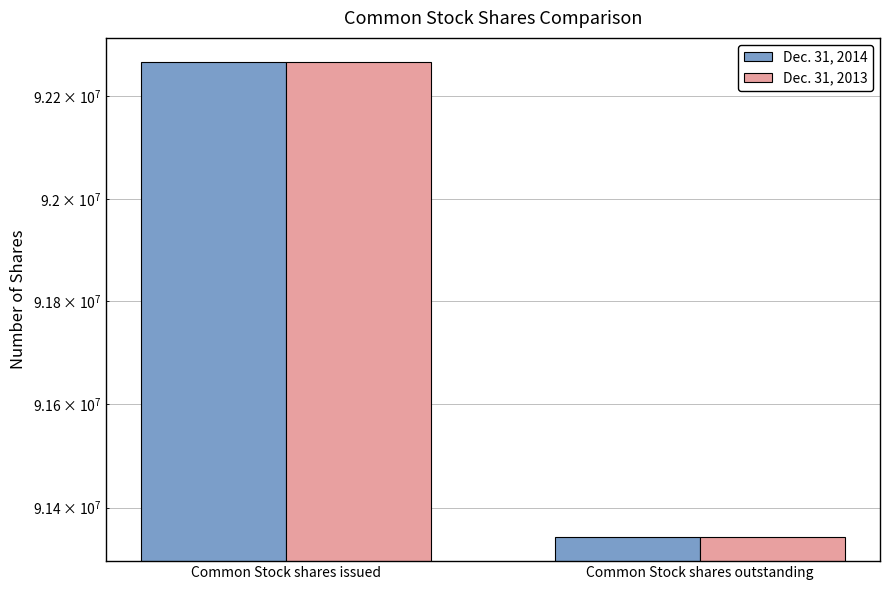

Are the bars horizontal?

No